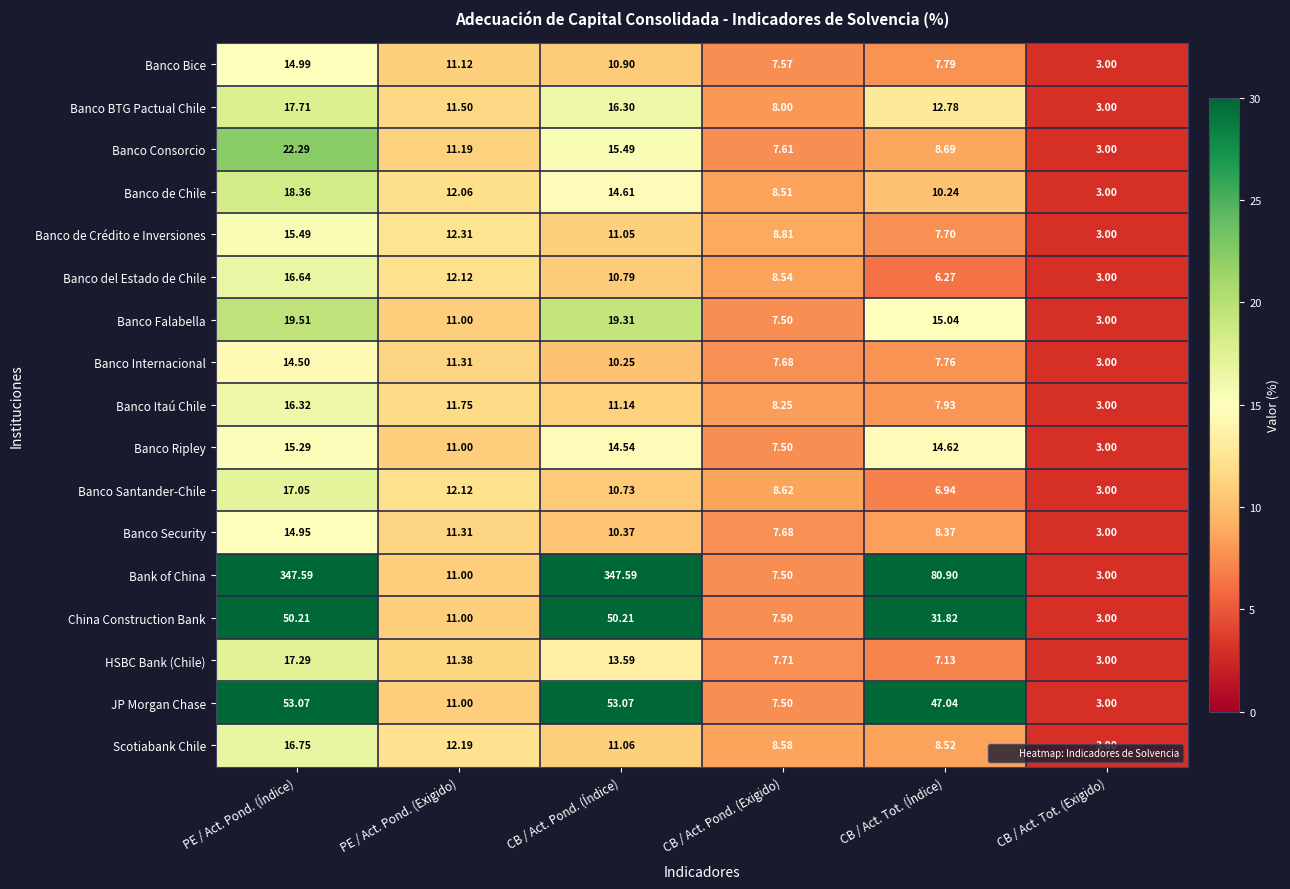

Which series has the largest total across all categories?

Bank of China